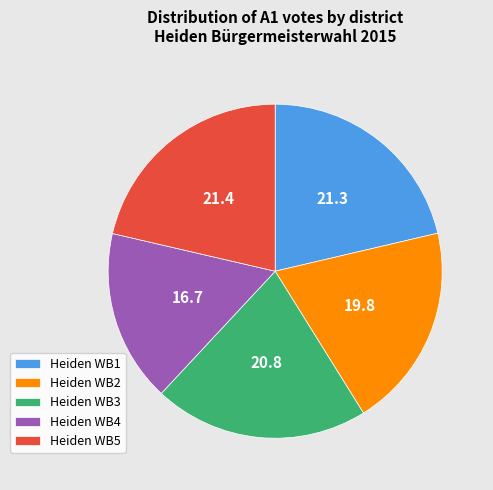

What is the smallest slice in the pie chart?

Heiden WB4